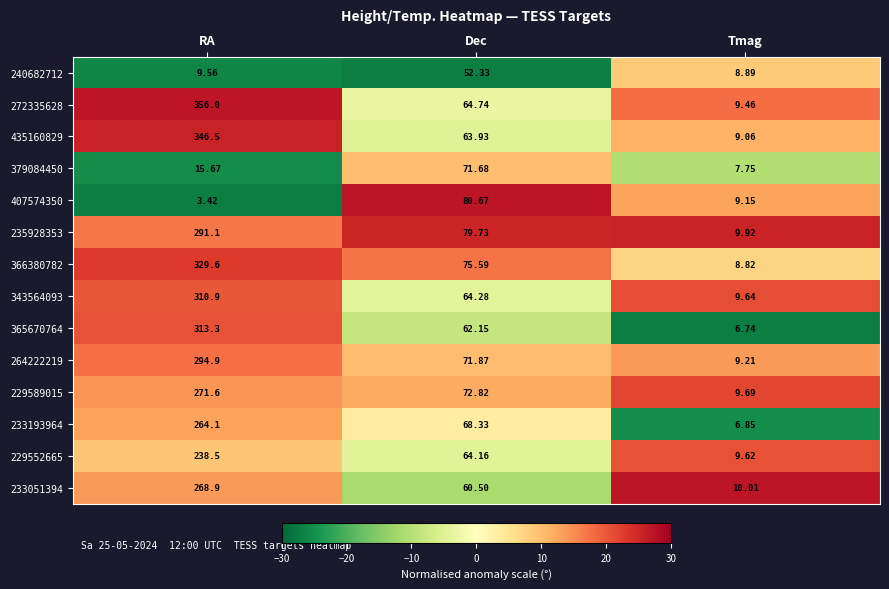

Which series has the largest total across all categories?

272335628